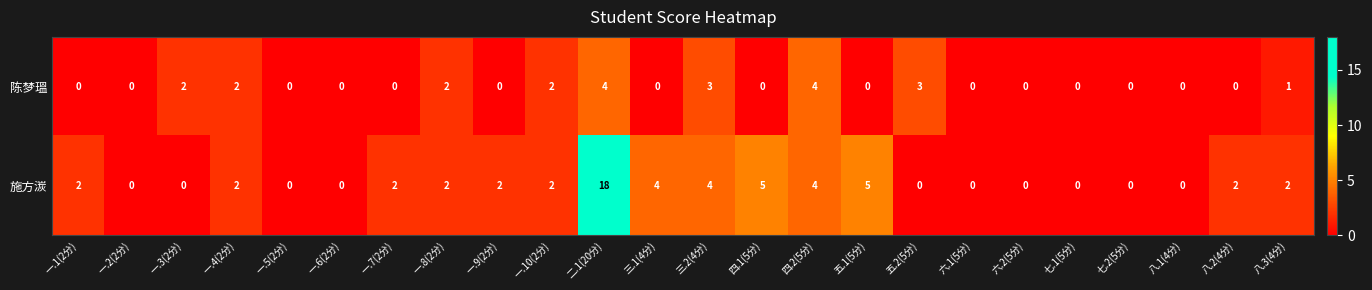

At which category is the sum across all series the highest?

二.1(20分)